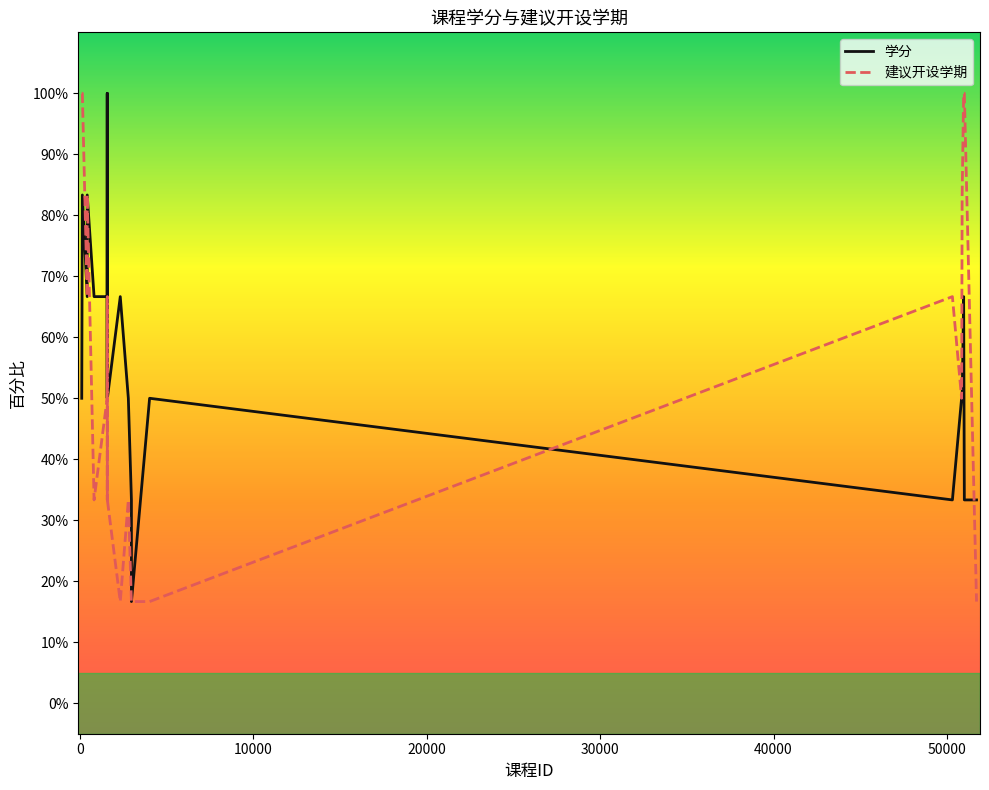

What is the lowest value of the 学分 series?

16.7